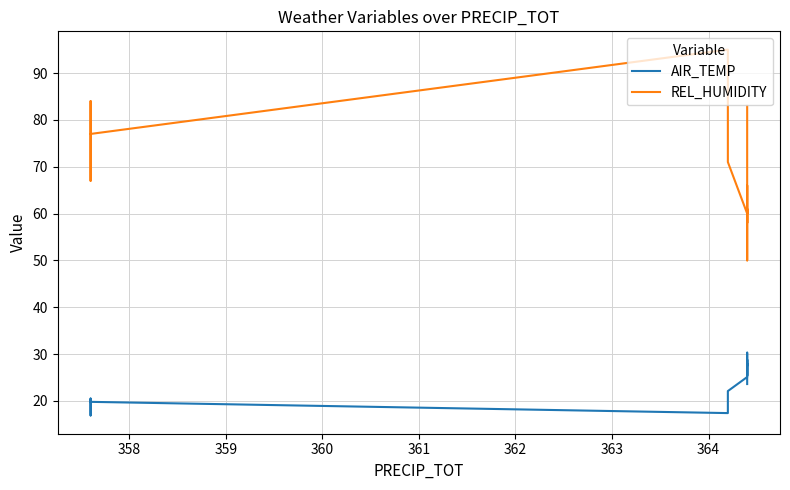

The value of REL_HUMIDITY at 17 is 19.9. True or false?

False